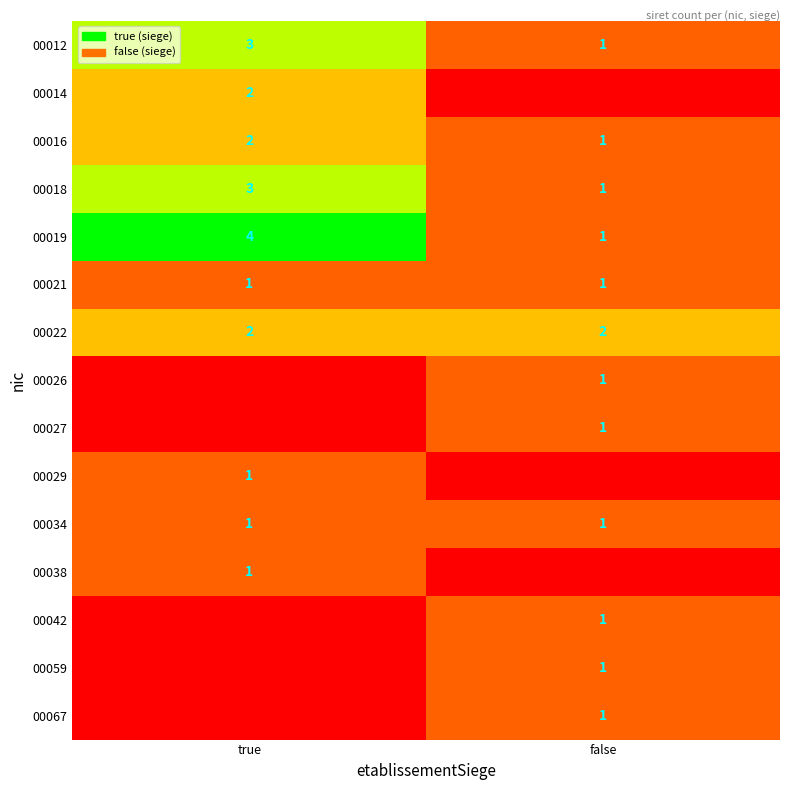

Which label corresponds to the smallest value in the chart?

false